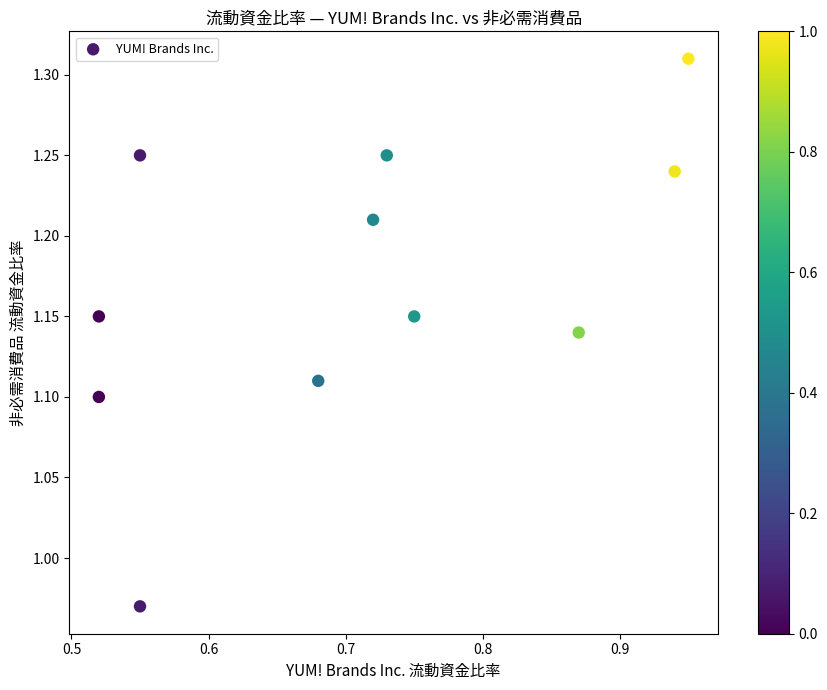

What is the range of X values (max minus min)?

0.4